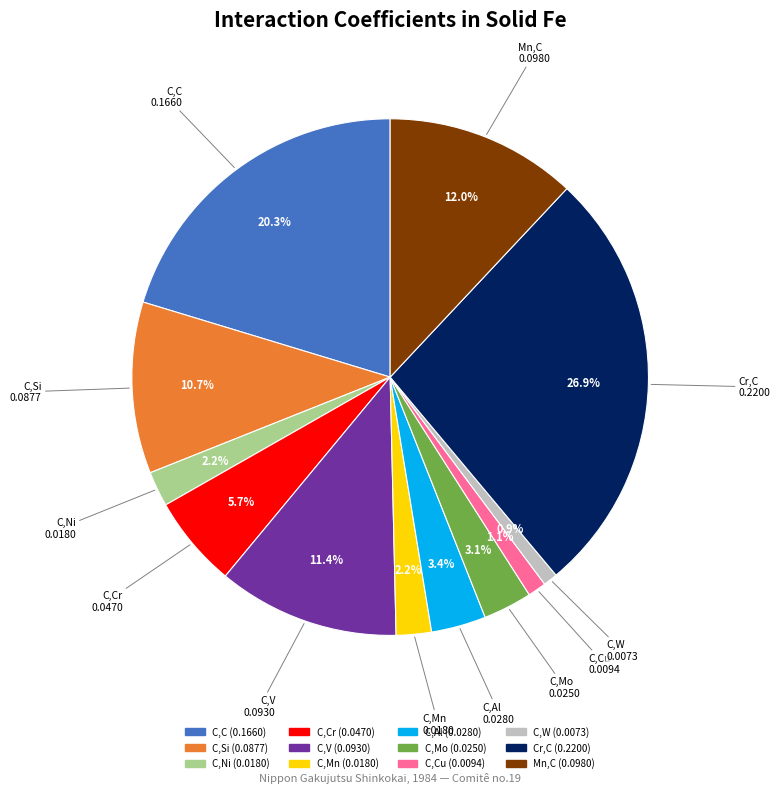

Does any single category account for the majority?

No